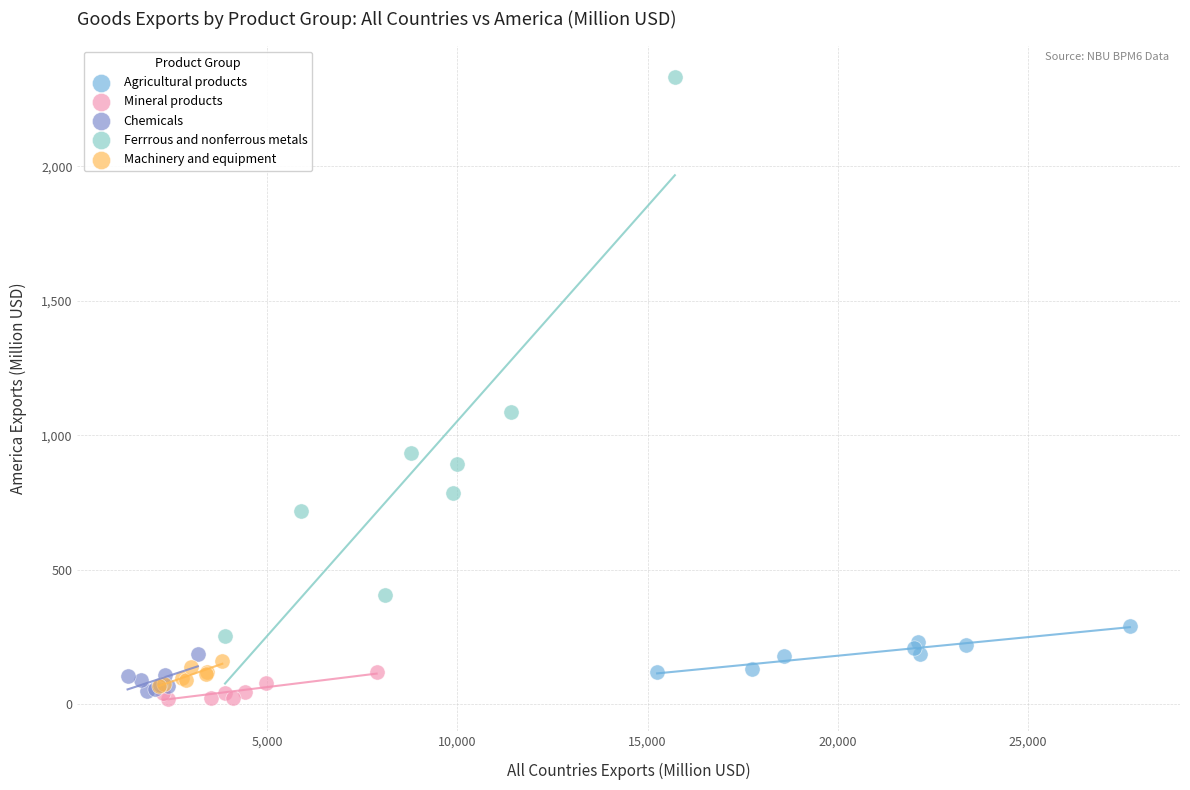

Which series has the widest spread of Y values?

Ferrrous and nonferrous metals